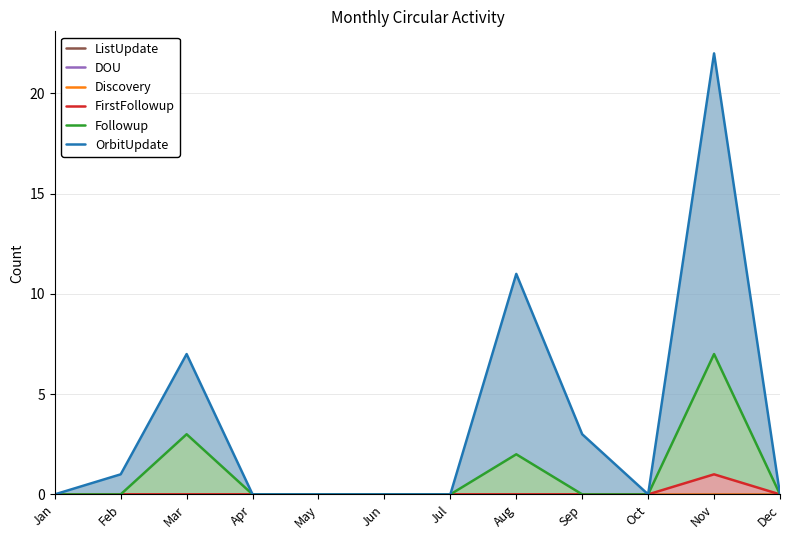

At which category does the chart reach its minimum across all series?

Jan